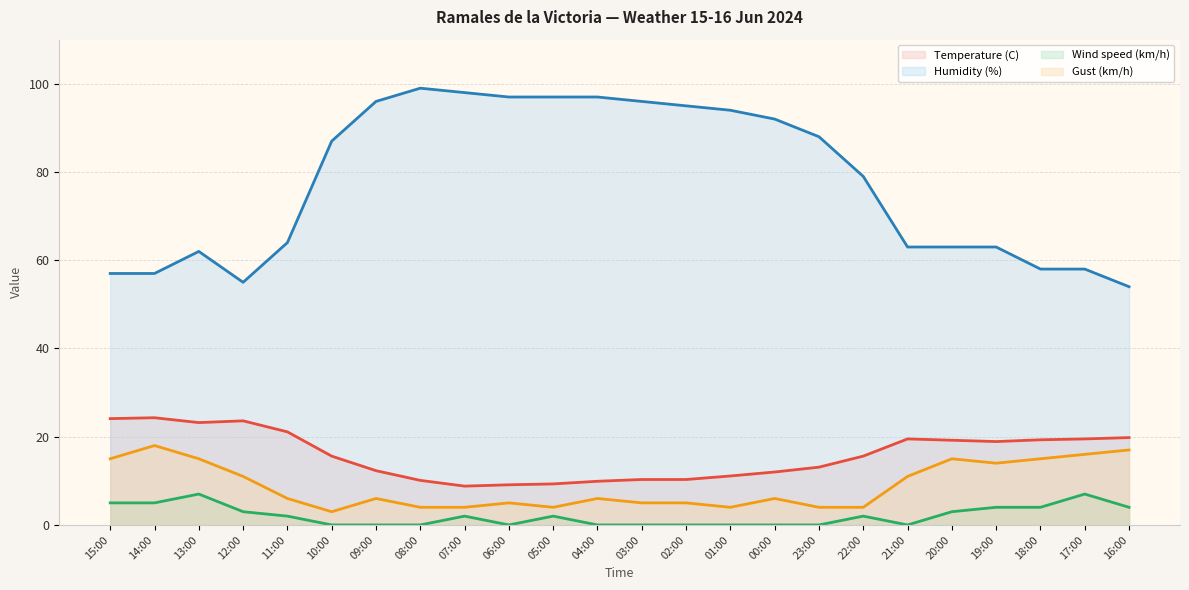

Rank the series by their maximum value, from lowest to highest.

Wind speed (km/h), Gust (km/h), Temperature (C), Humidity (%)